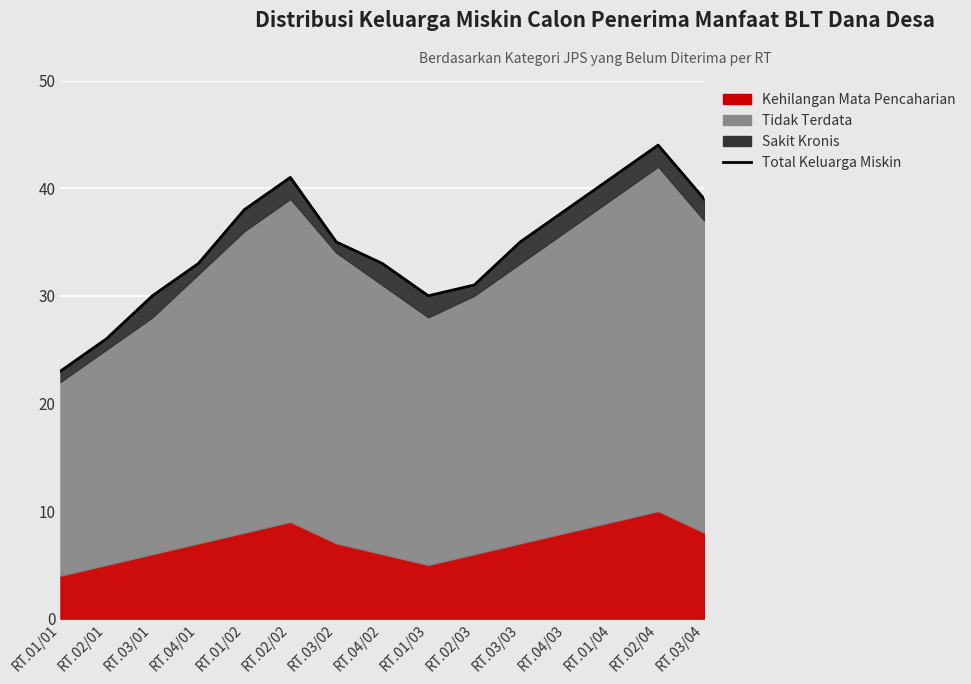

What is the maximum value shown in the chart?

44